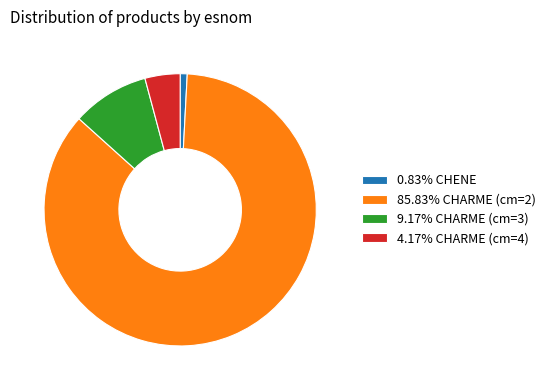

How many slices are in this pie chart?

4